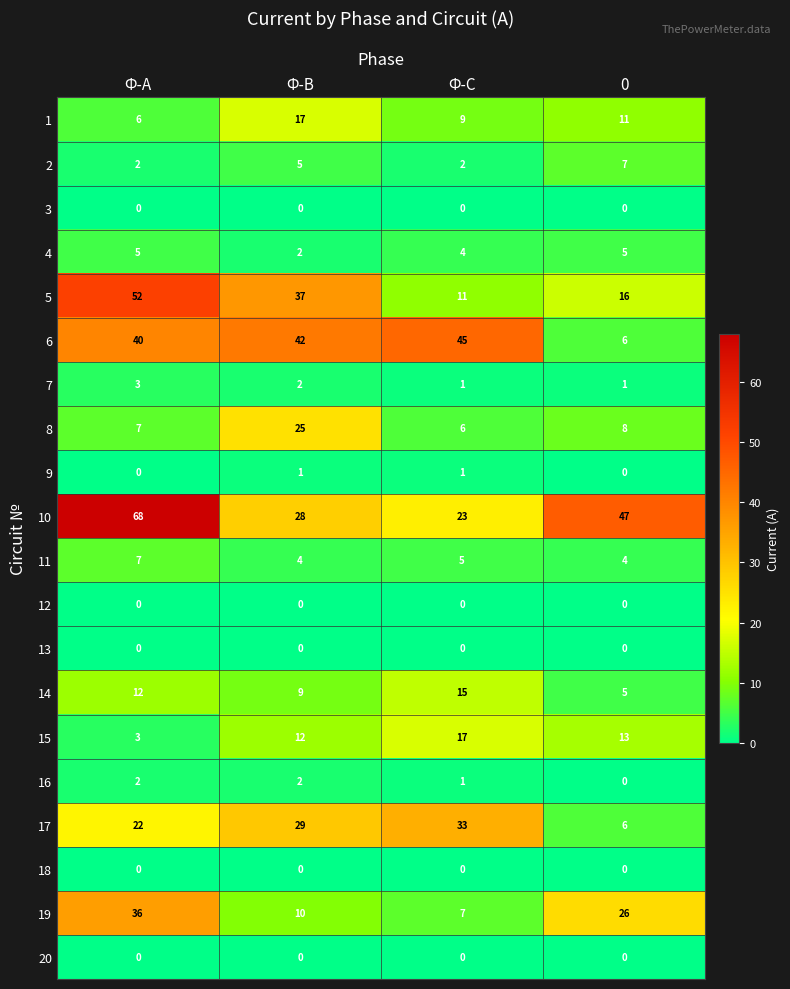

What is the difference between the second highest and second lowest values in the 17 series?

7